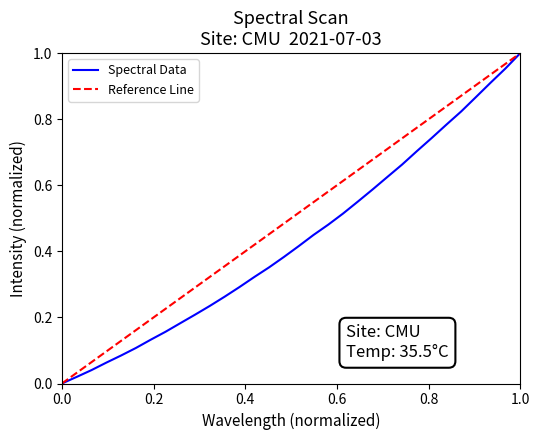

Does the chart have visible grid lines?

No